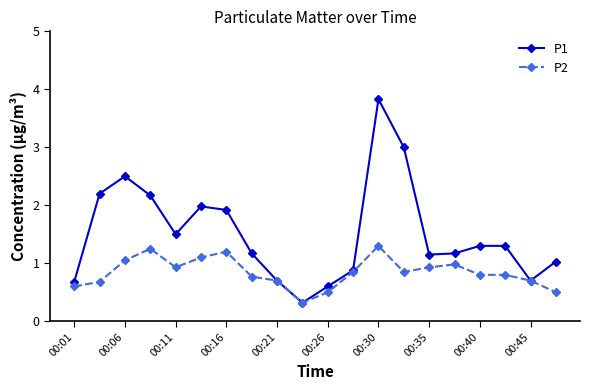

How many lines are shown in the chart?

2